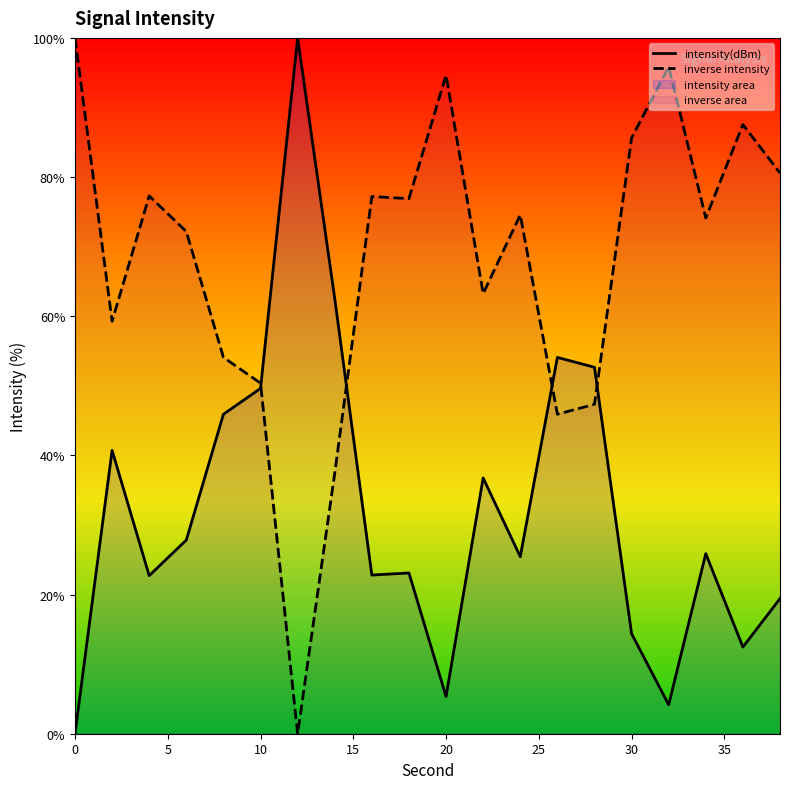

How many data points are above 25?

11